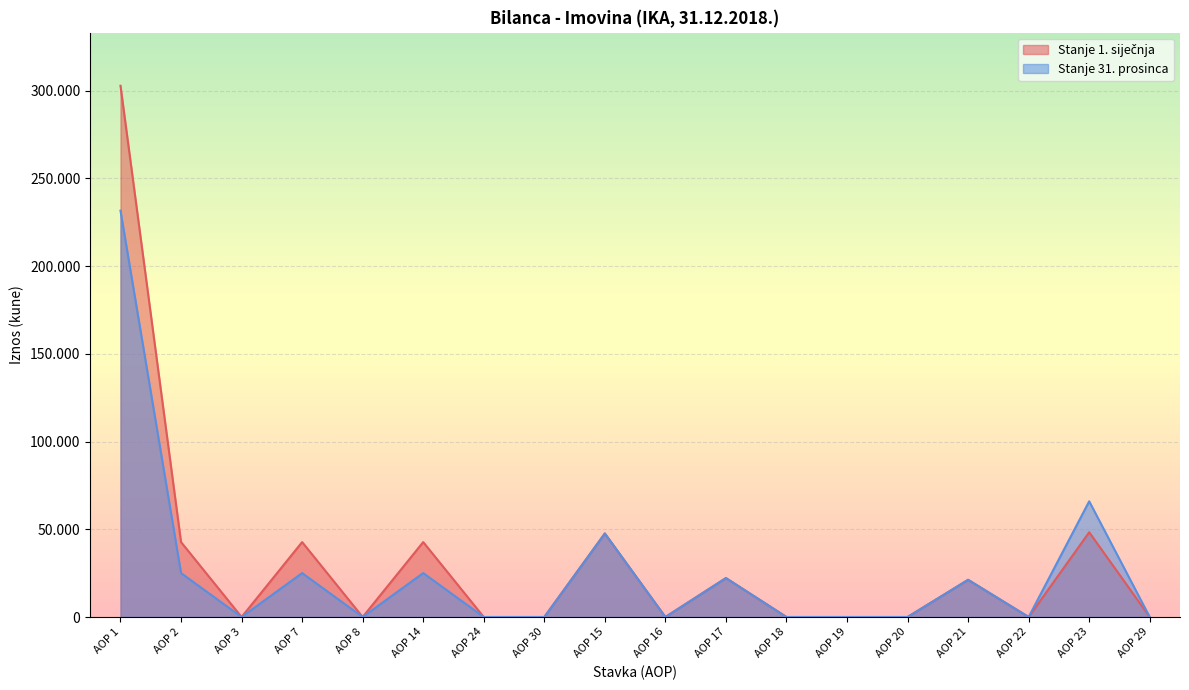

At how many categories does at least one series exceed 166139?

1